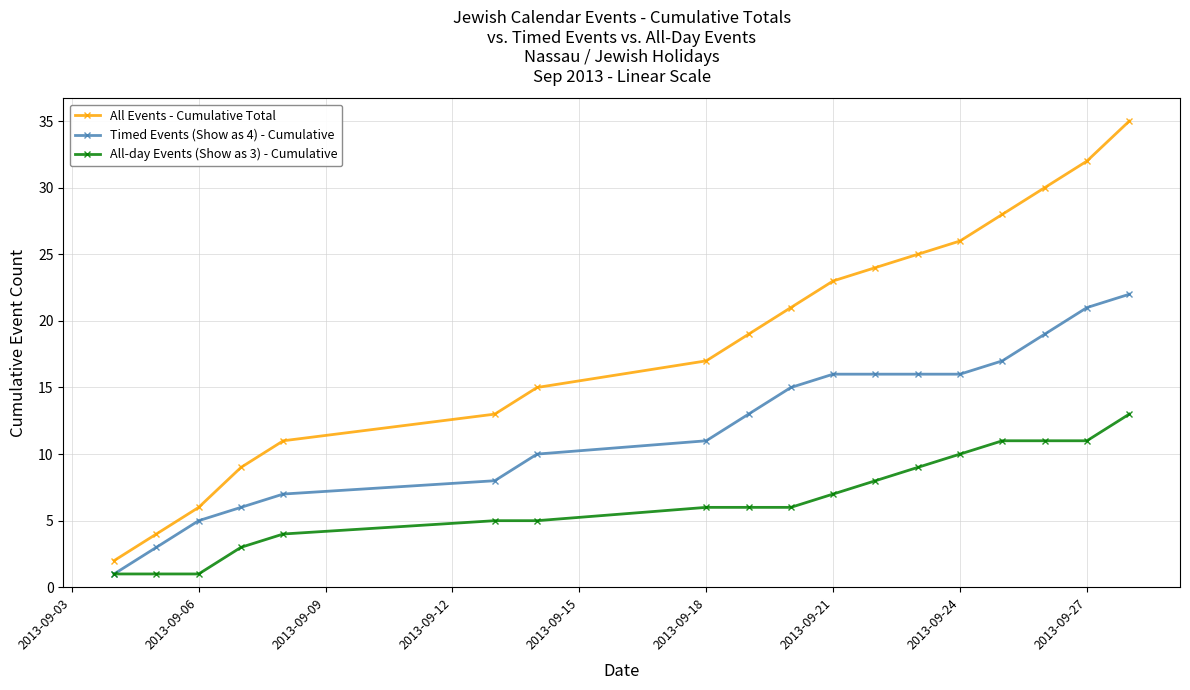

Reading right to left, what are all the values shown in this chart?

All Events - Cumulative Total: 35	32	30	28	26	25	24	23	21	19	17	15	13	11	9	6	4	2
Timed Events (Show as 4) - Cumulative: 22	21	19	17	16	16	16	16	15	13	11	10	8	7	6	5	3	1
All-day Events (Show as 3) - Cumulative: 13	11	11	11	10	9	8	7	6	6	6	5	5	4	3	1	1	1